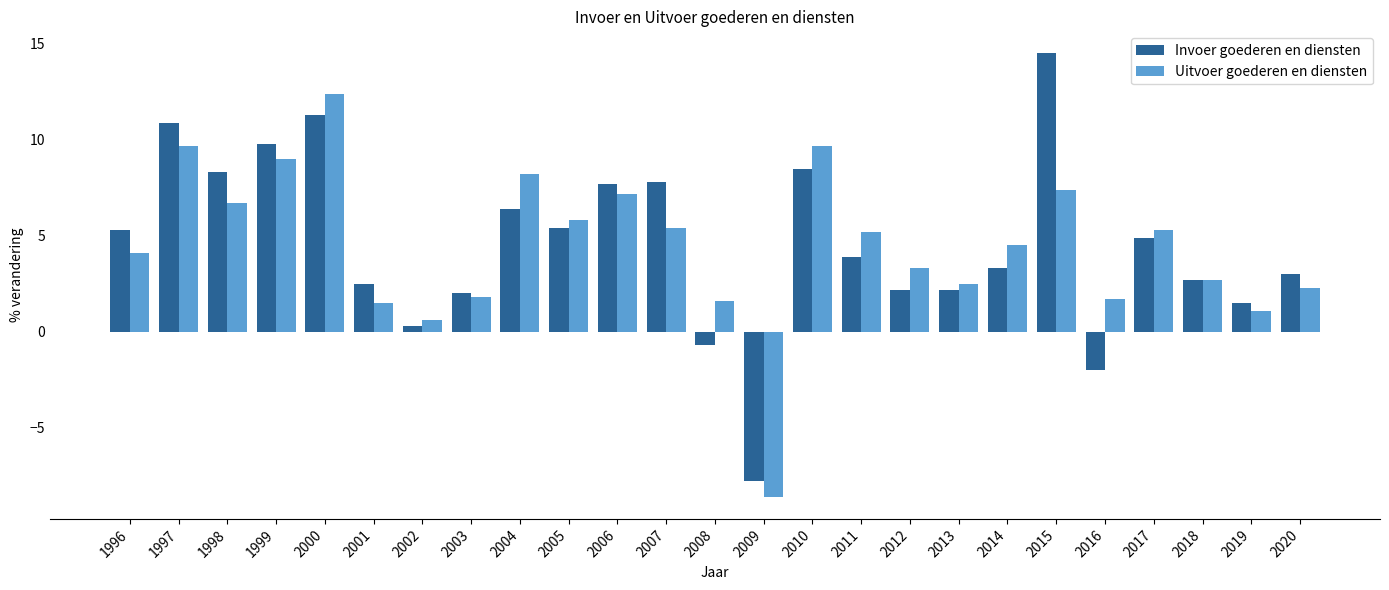

How many values in Uitvoer goederen en diensten are above zero?

24